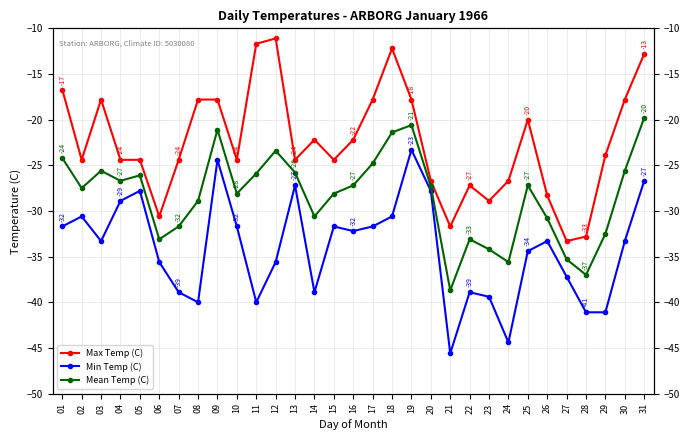

List the labels in order of Max Temp (C) value, smallest first.

27, 28, 21, 06, 23, 26, 22, 20, 24, 02, 04, 05, 07, 10, 13, 15, 29, 14, 16, 25, 03, 08, 09, 17, 19, 30, 01, 31, 18, 11, 12